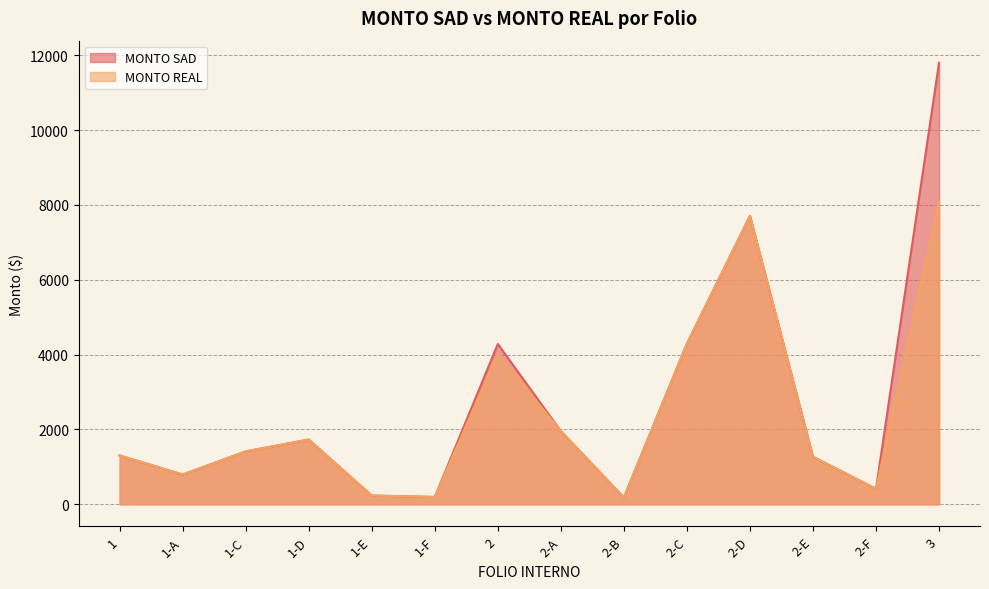

What is the approximate value of MONTO SAD at 1-F?

196.0